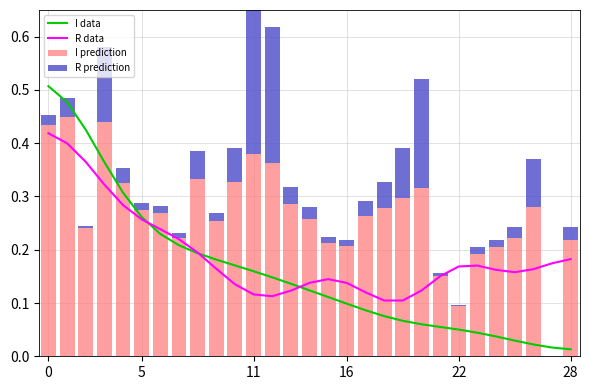

What is the difference between the second highest and second lowest values in the Rate prediction series?

0.5